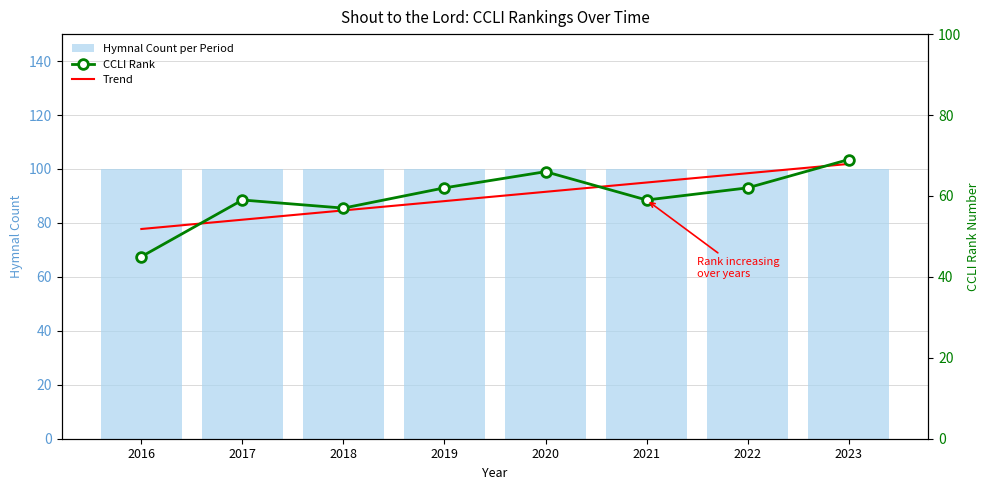

How many groups of bars are there?

8